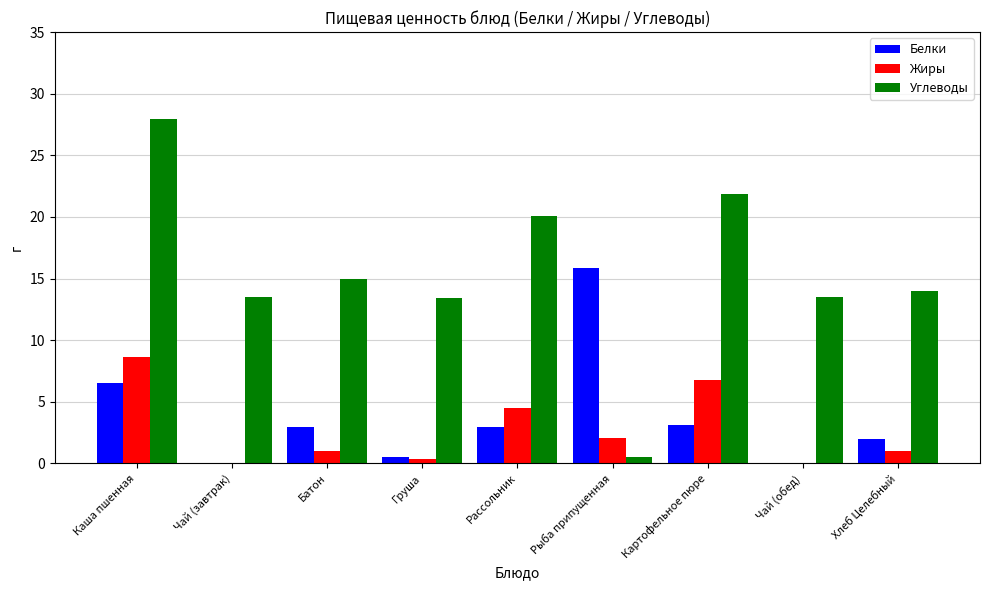

What is the approximate value of Белки at Батон?

3.0